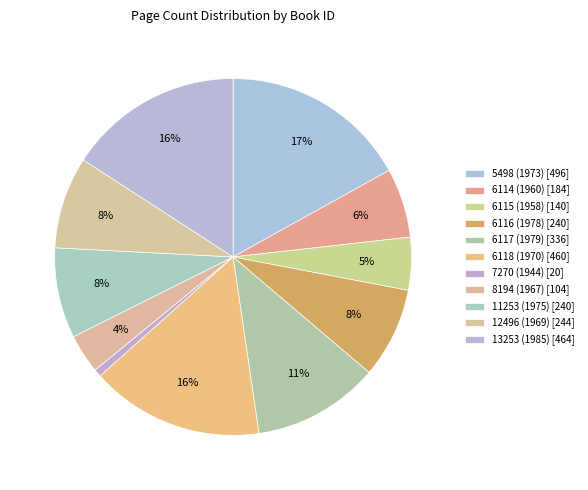

Approximately how many times larger is the value at 6114 (1960) compared to 8194 (1967)?

1.8